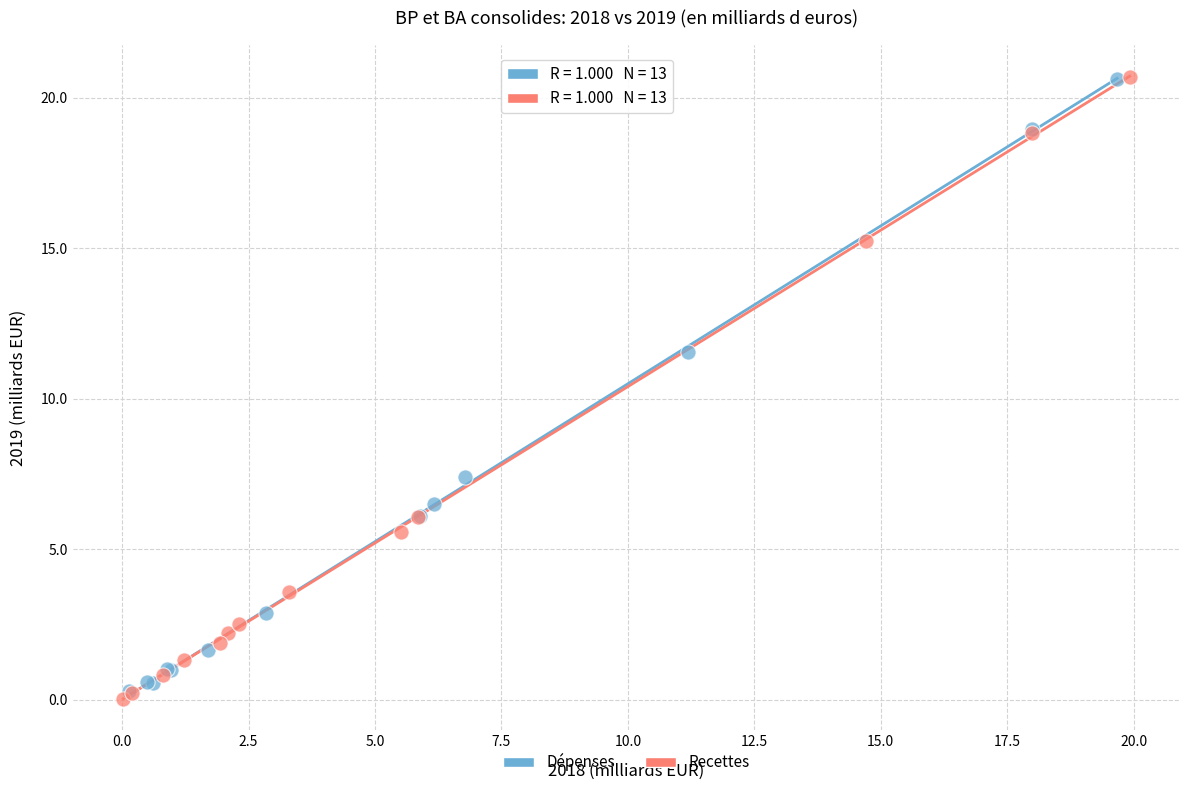

Which series has the widest spread of Y values?

Recettes